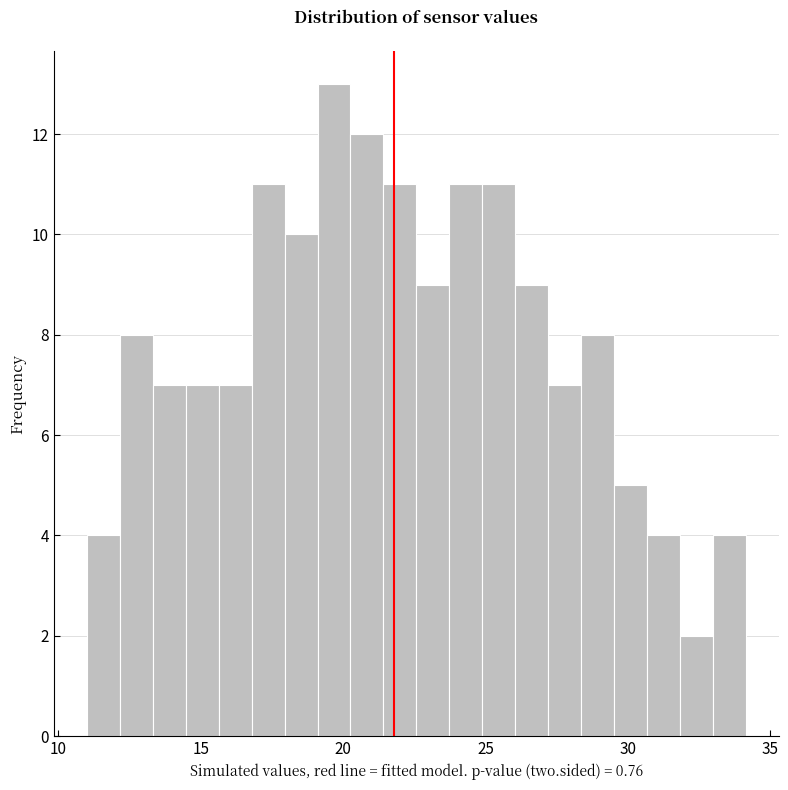

Read against the x-axis, roughly where is the centre of the tallest bar?

19.5